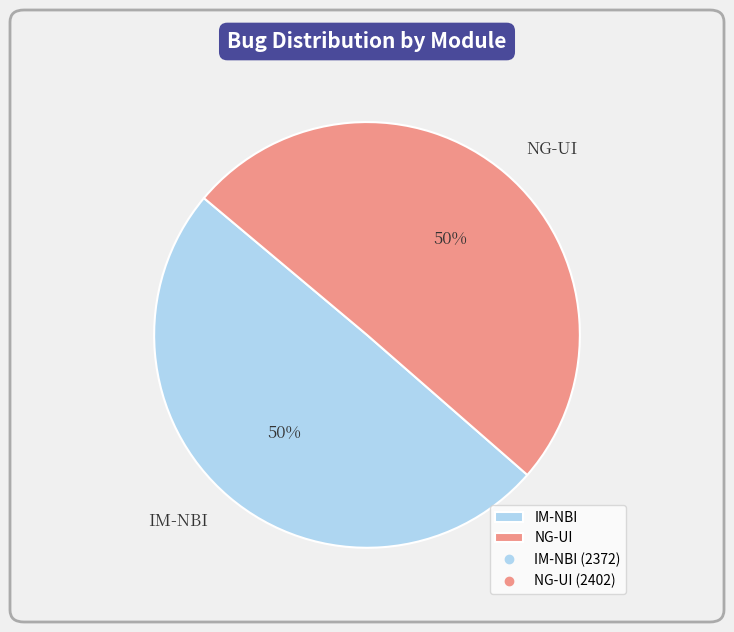

Is it true that NG-UI is 50% of the pie?

True